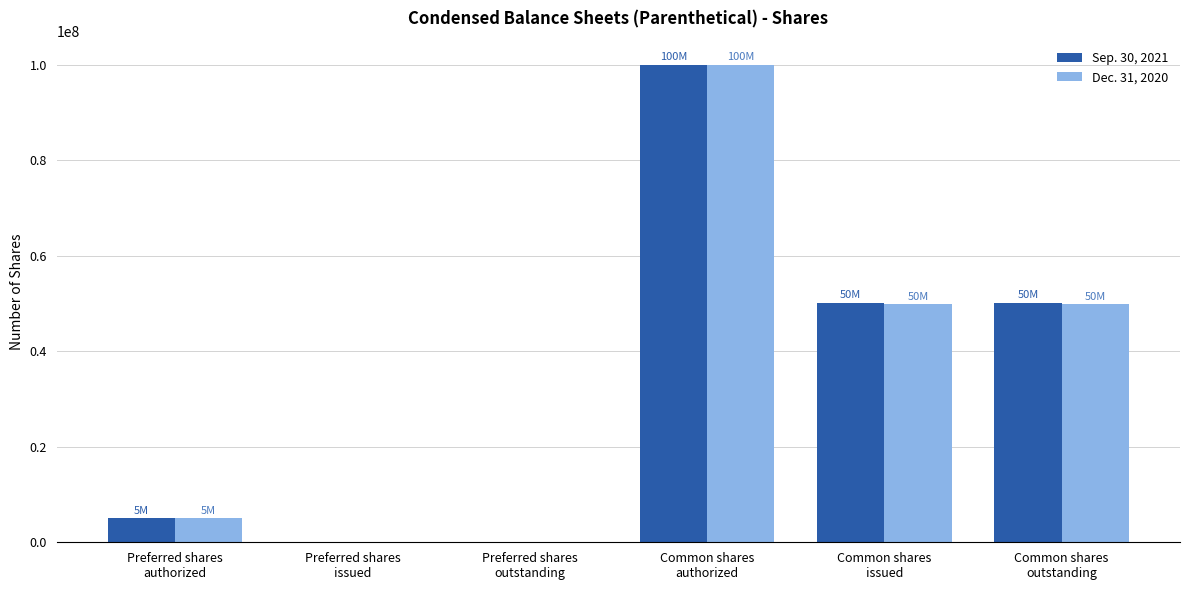

Read the Sep. 30, 2021 value at Common shares
authorized.

100000000